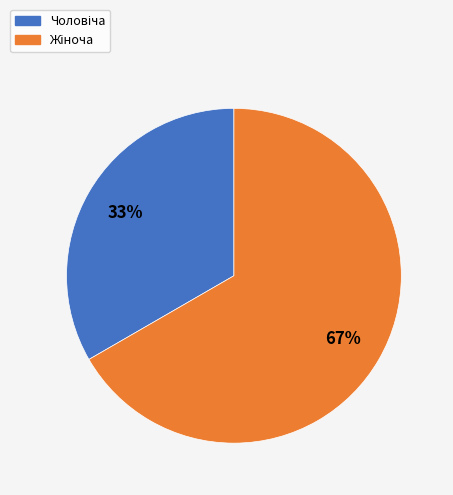

Is there a majority slice in this chart?

Yes